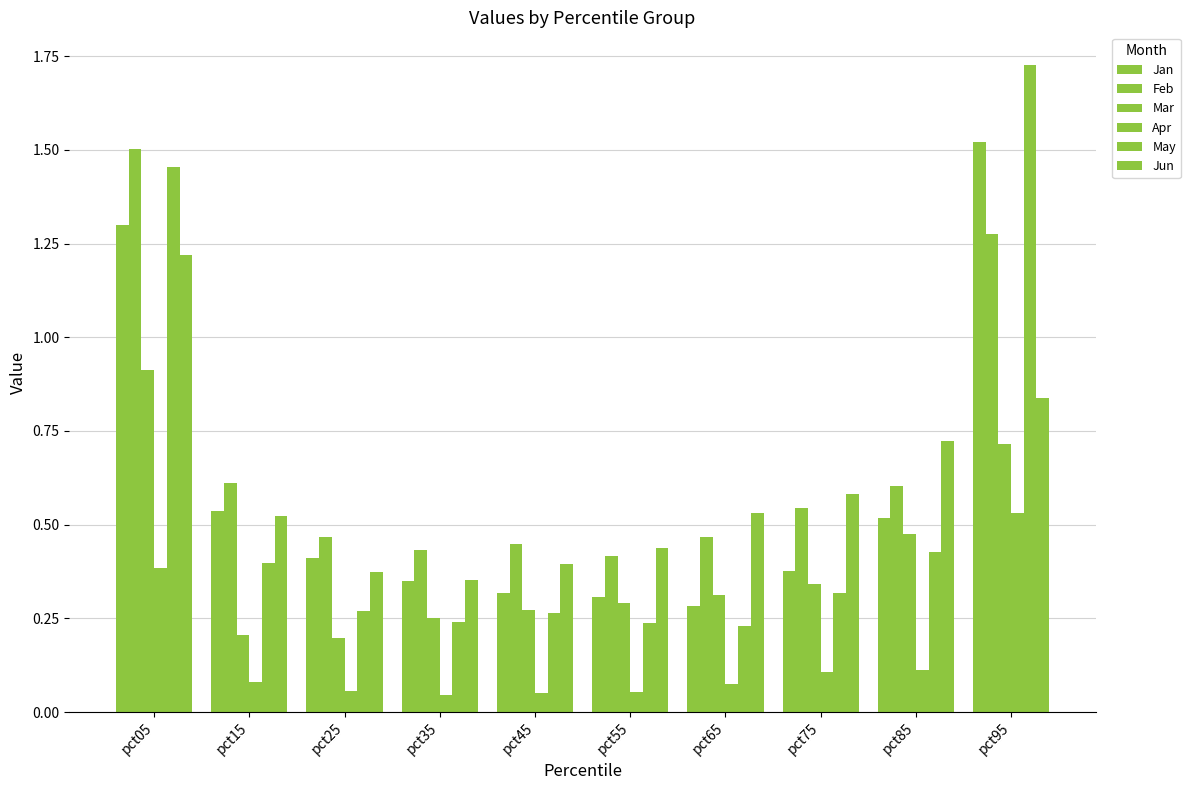

How many bars are there in total?

60